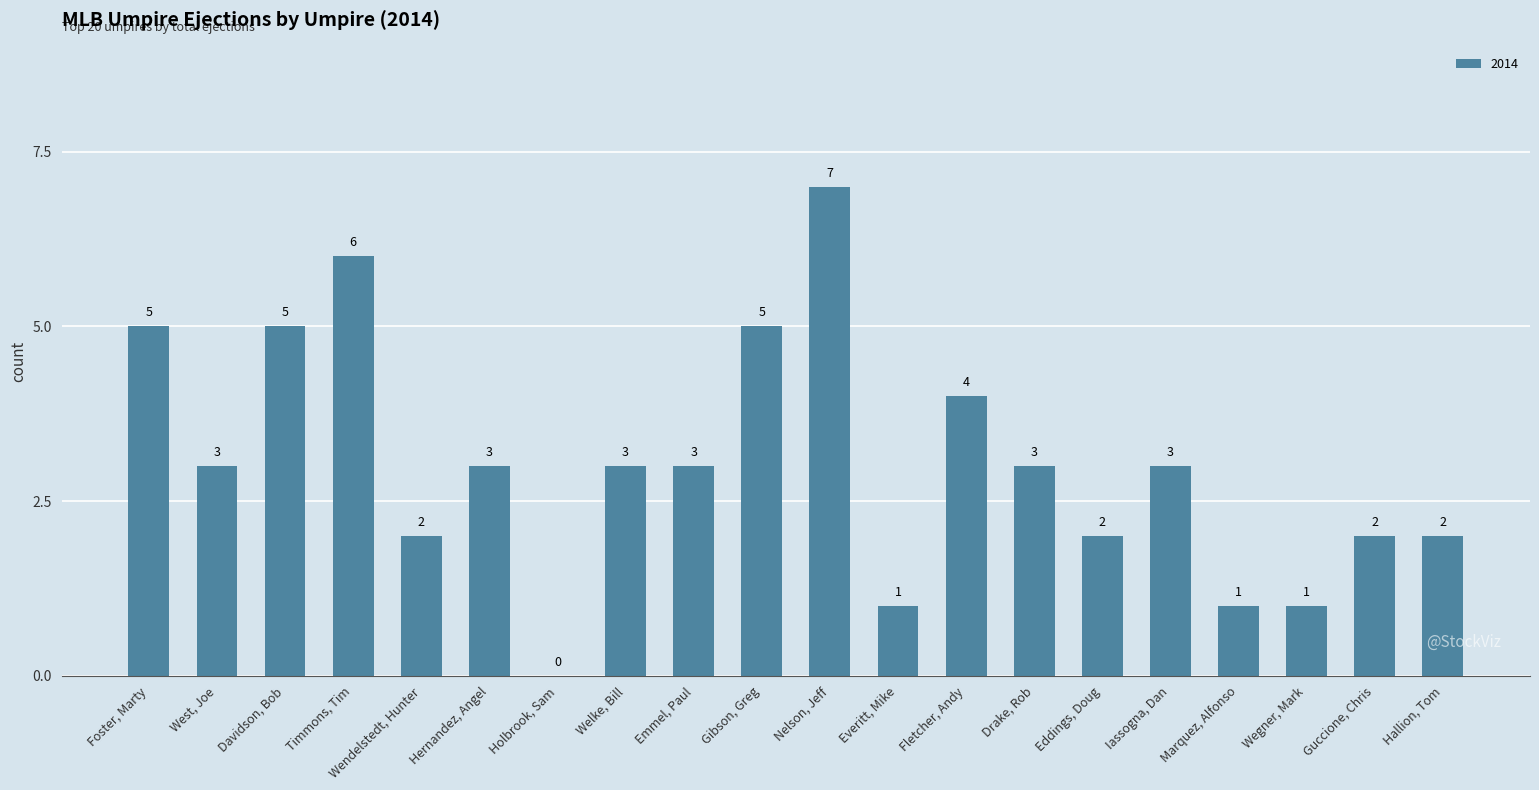

Which has a higher value, Holbrook, Sam or West, Joe?

West, Joe